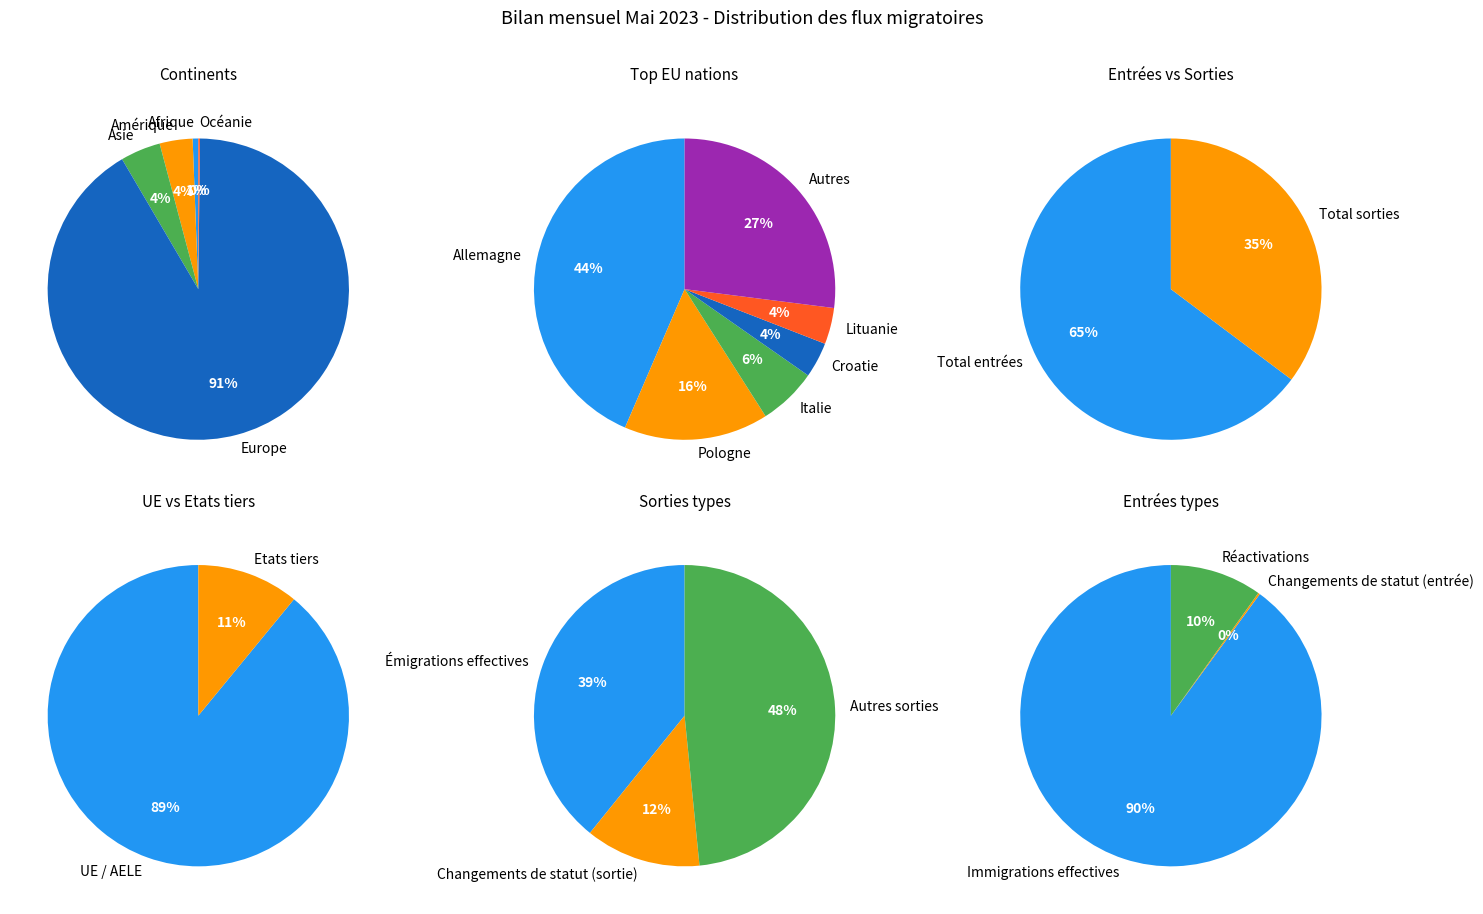

What percentage is the Amérique slice, to the nearest percent?

4%